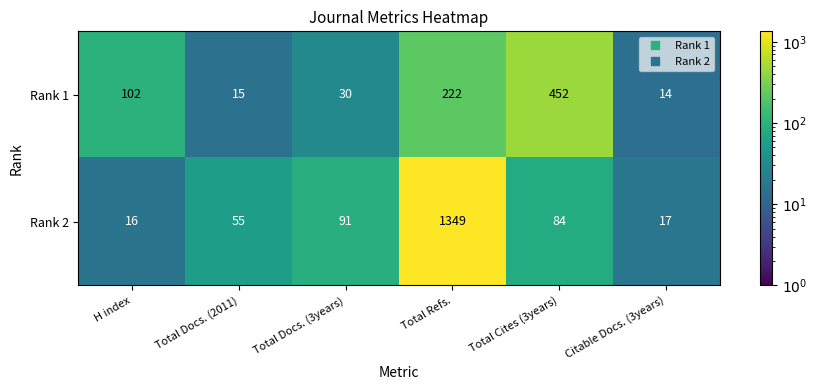

At Total Docs. (3years), list the series in order from smallest to largest.

Rank 1, Rank 2